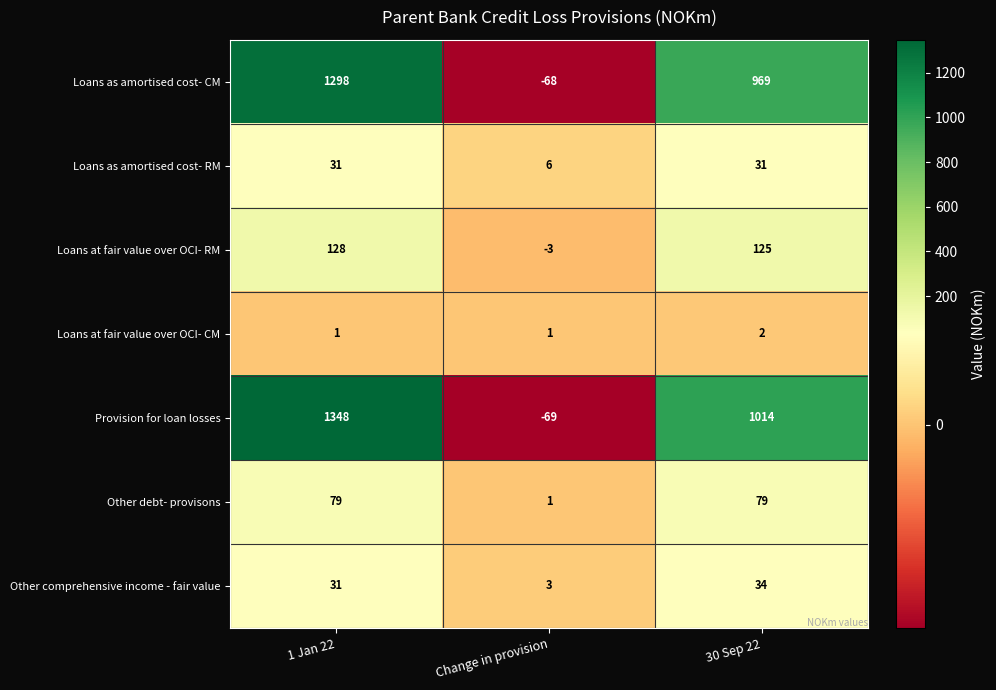

What is the minimum value shown in the chart?

-69